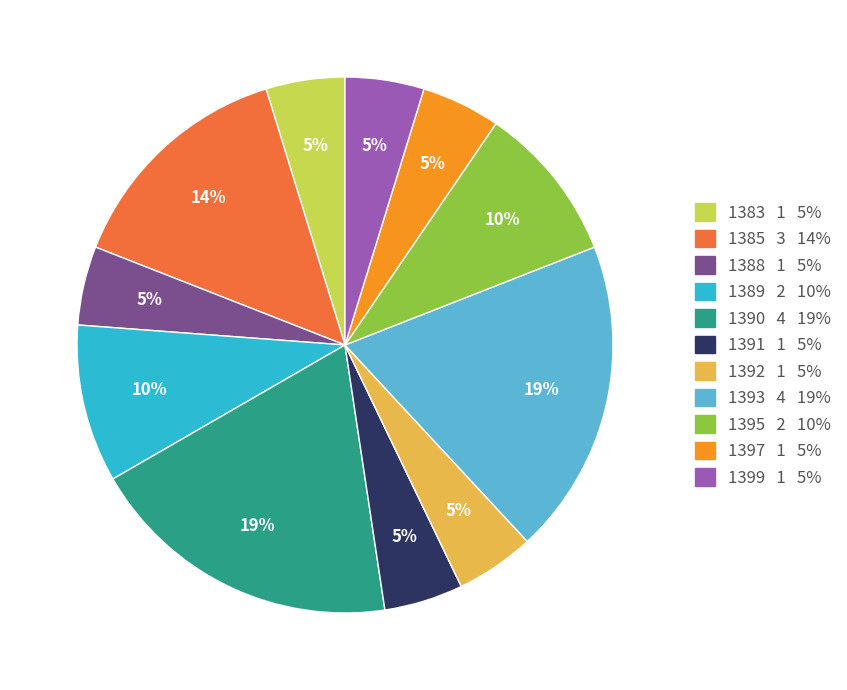

Count the number of slices in the pie.

11